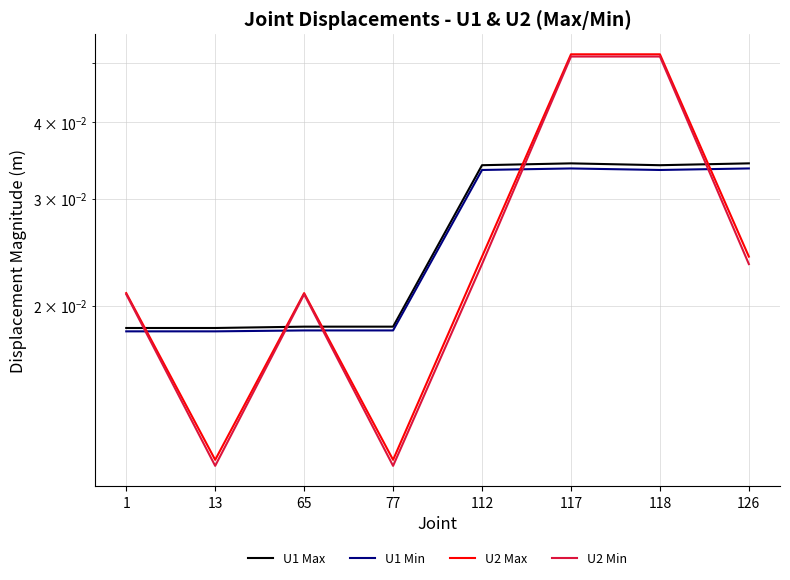

At which category is the sum across all series the highest?

117